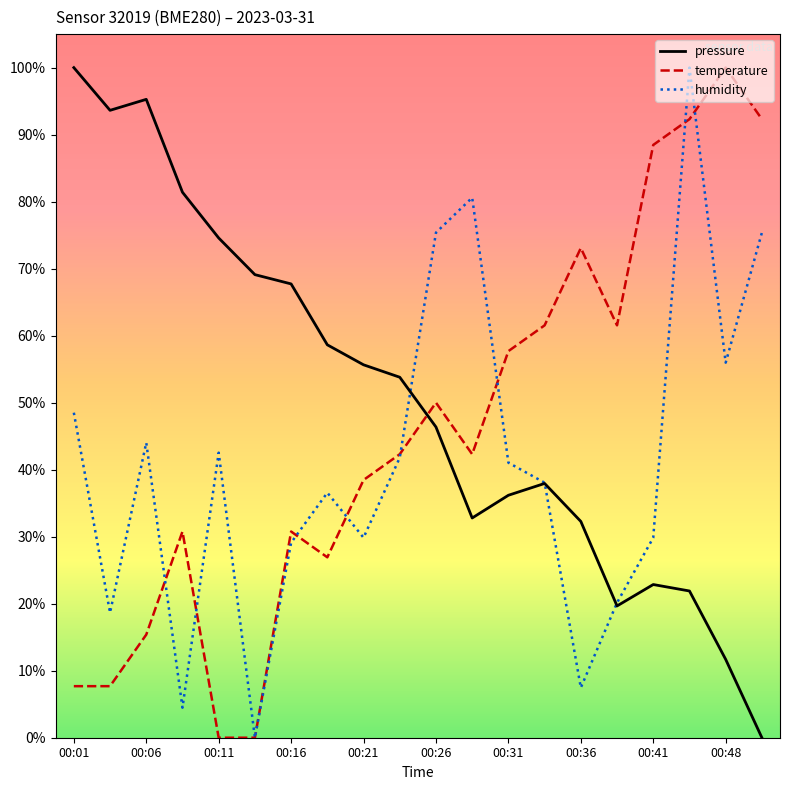

Reading left to right, transcribe all the data shown in this chart.

pressure: 1.0	0.9	1.0	0.8	0.7	0.7	0.7	0.6	0.6	0.5	0.5	0.3	0.4	0.4	0.3	0.2	0.2	0.2	0.1	0.0
temperature: 0.1	0.1	0.2	0.3	0.0	0.0	0.3	0.3	0.4	0.4	0.5	0.4	0.6	0.6	0.7	0.6	0.9	0.9	1.0	0.9
humidity: 0.5	0.2	0.4	0.0	0.4	0.0	0.3	0.4	0.3	0.4	0.8	0.8	0.4	0.4	0.1	0.2	0.3	1.0	0.6	0.8